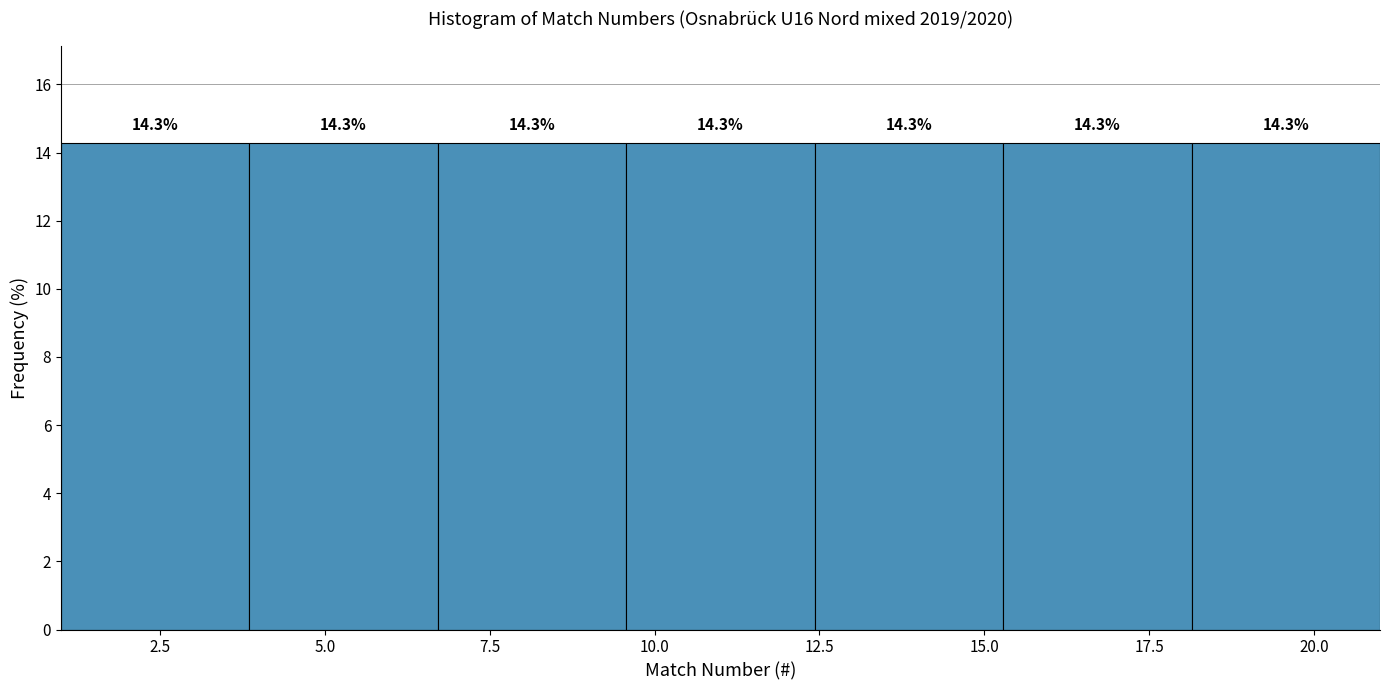

Reading left to right, transcribe this chart: for each bar, give the range it covers on the x-axis and its height. The bar edges are not printed on the chart, so give them approximately, as read against the axis.

1.0 to 4.0: 14.3
4.0 to 6.5: 14.3
6.5 to 9.5: 14.3
9.5 to 12.5: 14.3
12.5 to 15.5: 14.3
15.5 to 18.0: 14.3
18.0 to 21.0: 14.3